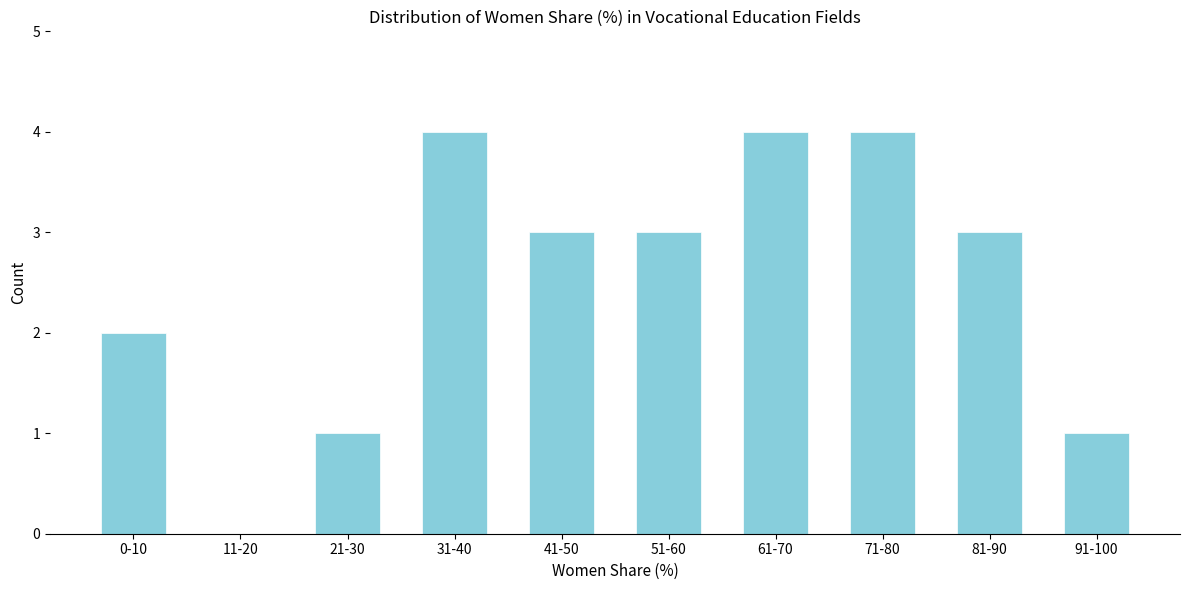

Reading right to left, what are all the values shown in this chart?

91-100=1	81-90=3	71-80=4	61-70=4	51-60=3	41-50=3	31-40=4	21-30=1	11-20=0	0-10=2